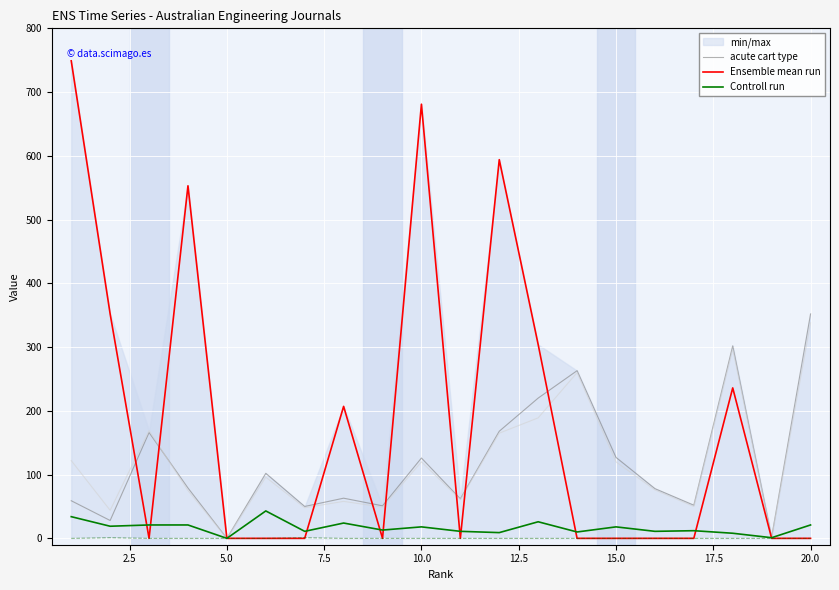

In acute cart type, how many points are higher than both neighbors (excluding endpoints)?

6